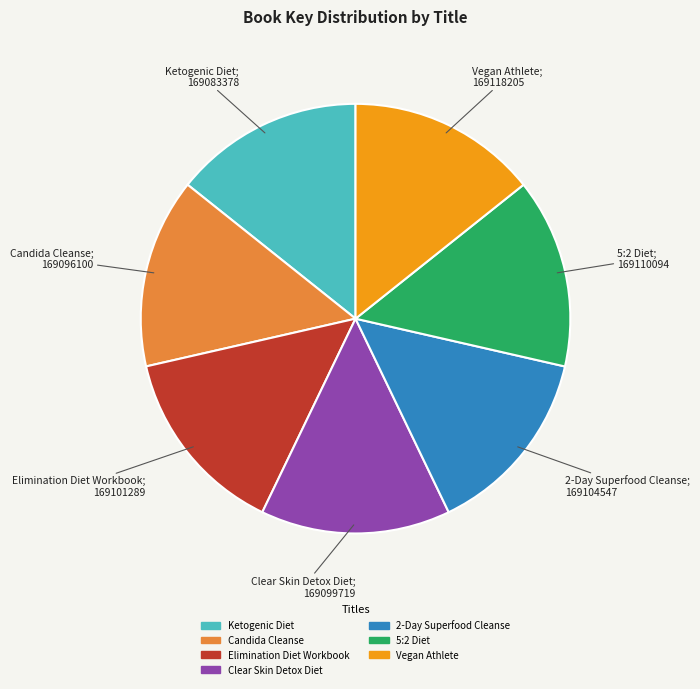

Does 2-Day Superfood Cleanse represent more than half of the total?

No